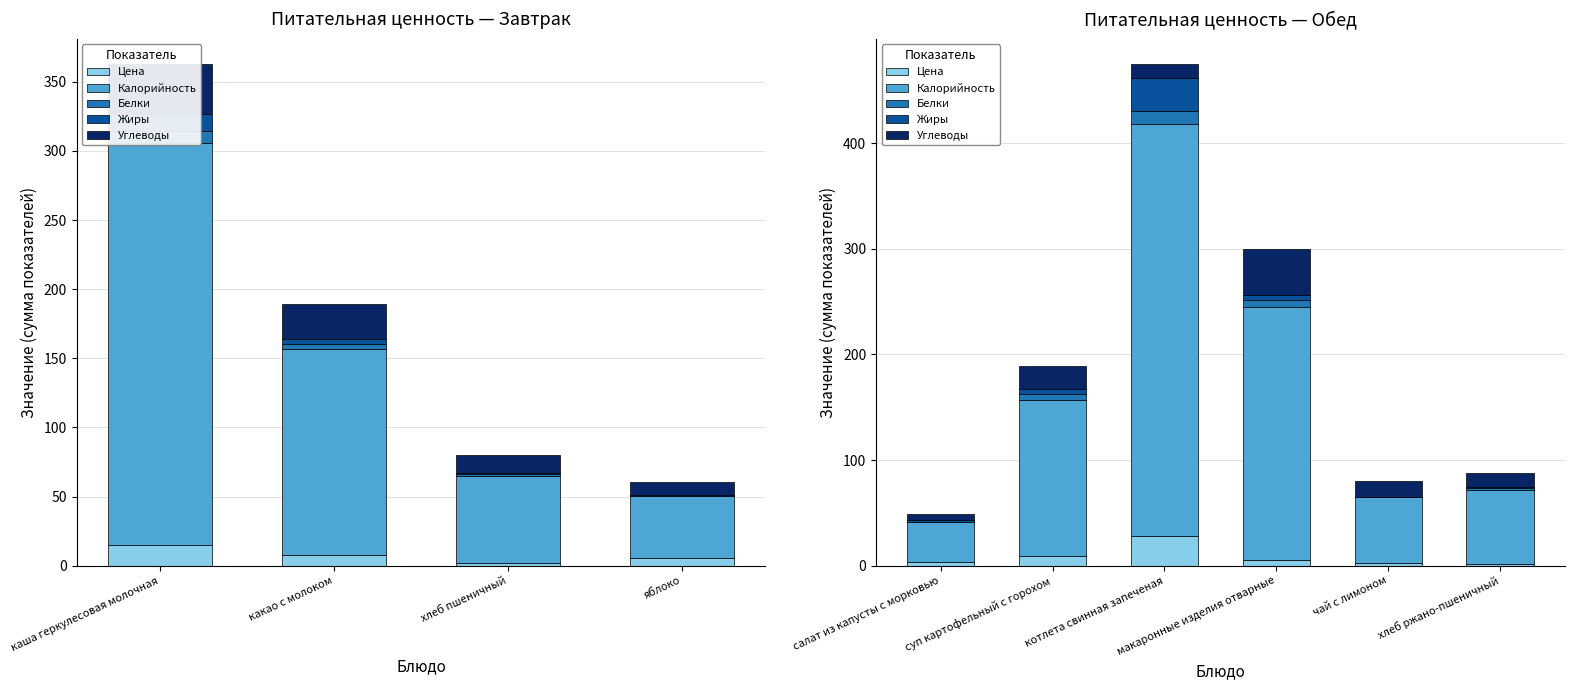

What is the value of the Жиры bar at the 5th from the left?

0.1